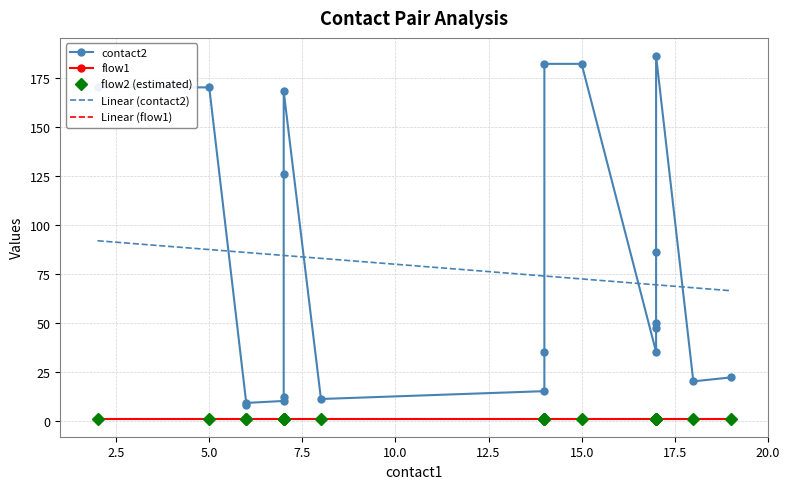

What is the highest value of the flow1 series?

1